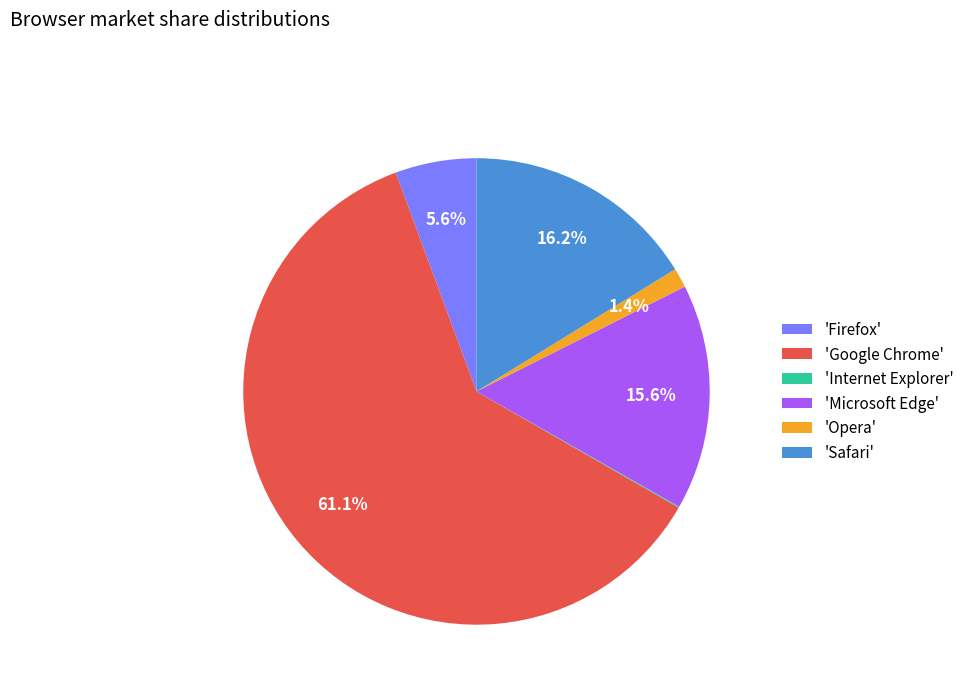

Which slice represents more than half of the pie?

'Google Chrome'